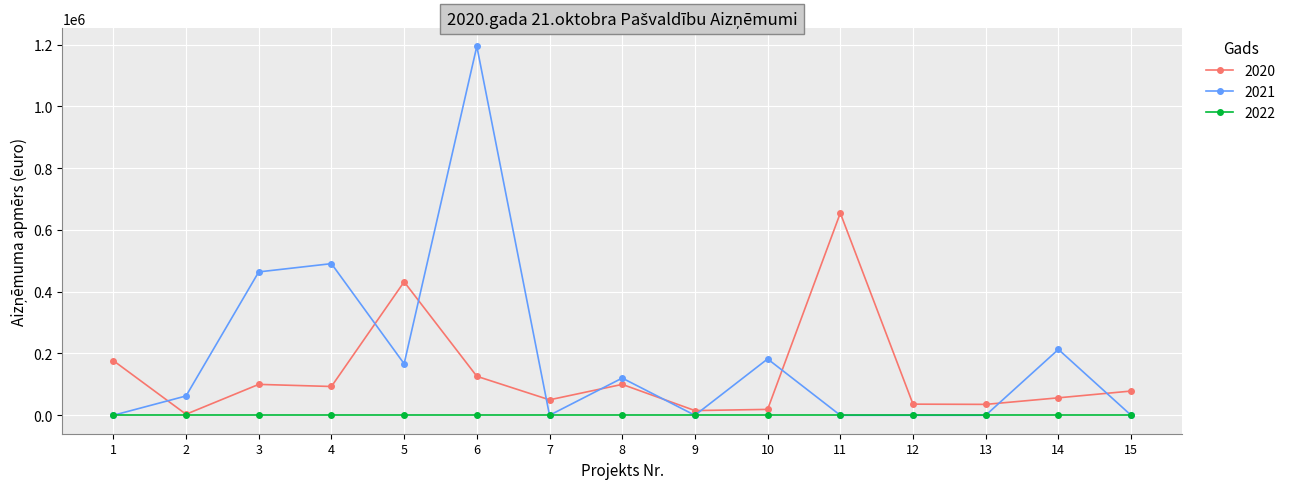

Is the value of 2021 at 8 greater than the value of 2020 at 12?

Yes